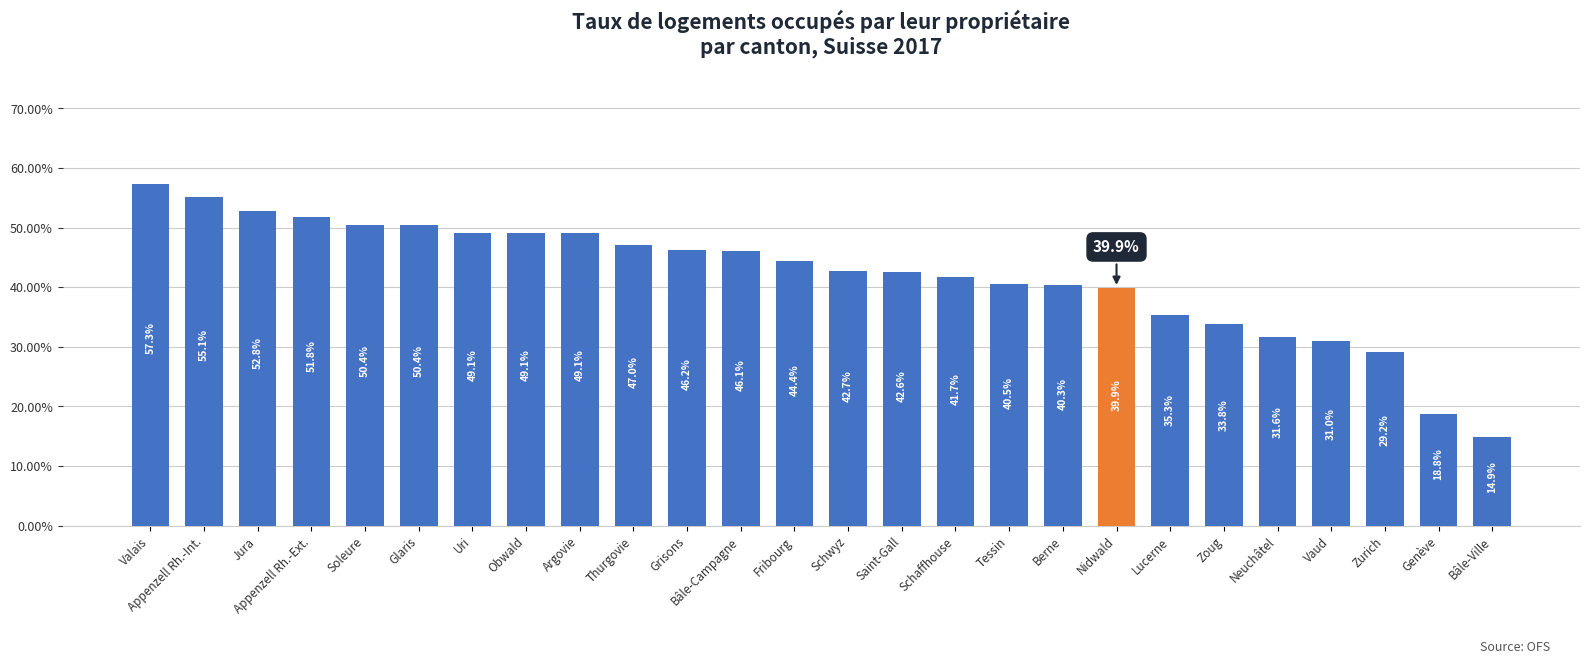

Are the bars grouped side by side (vs. stacked)?

No